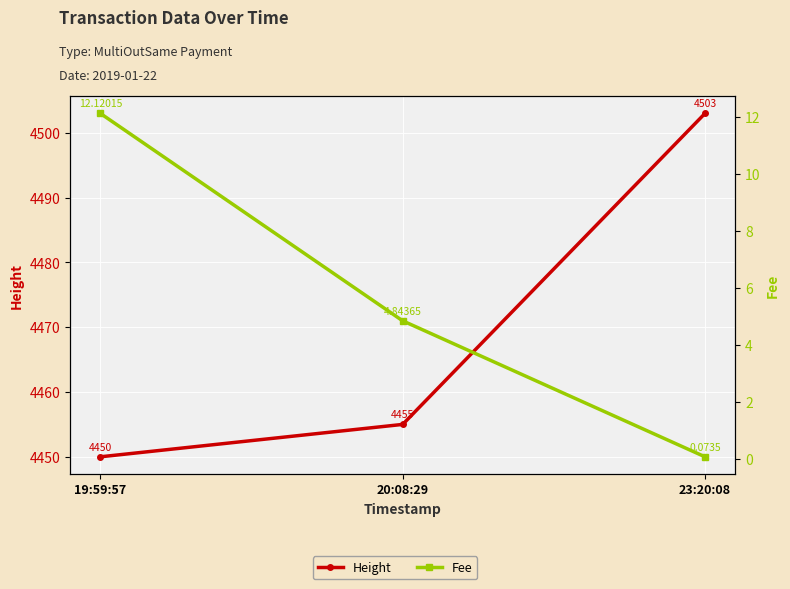

What are all the series names shown in the legend?

Height, Fee